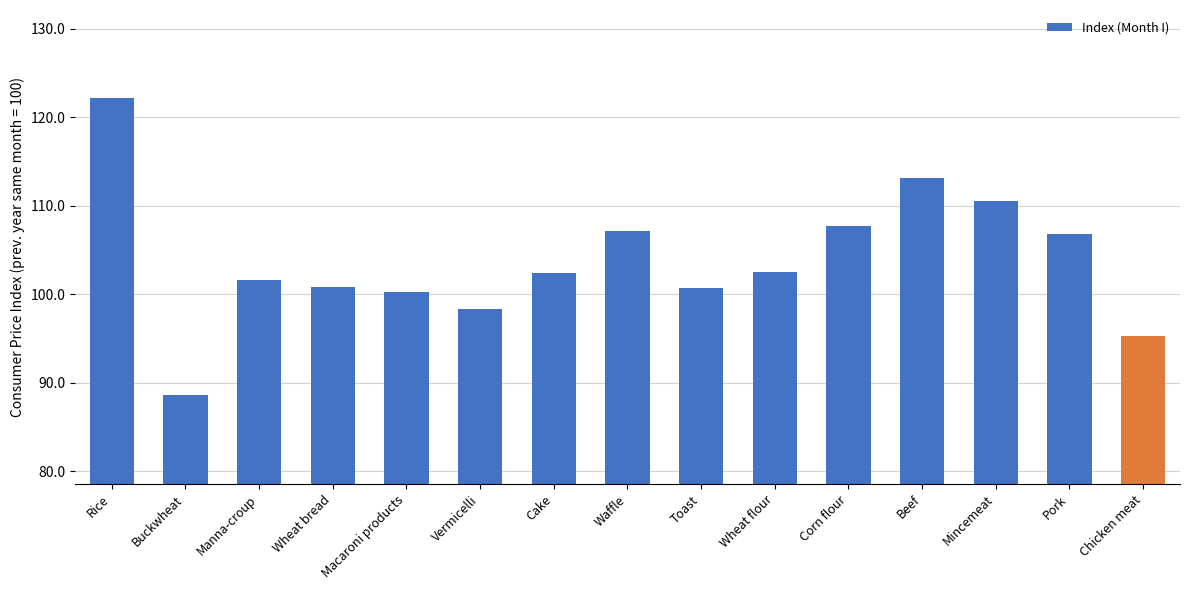

What is the greatest value displayed?

122.1